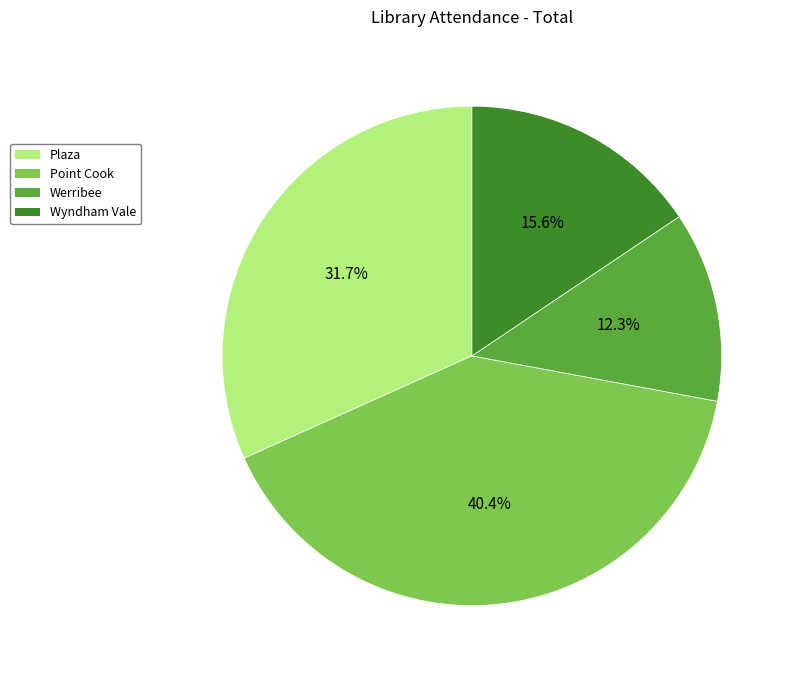

Is the sum of Wyndham Vale and Point Cook greater than half?

Yes